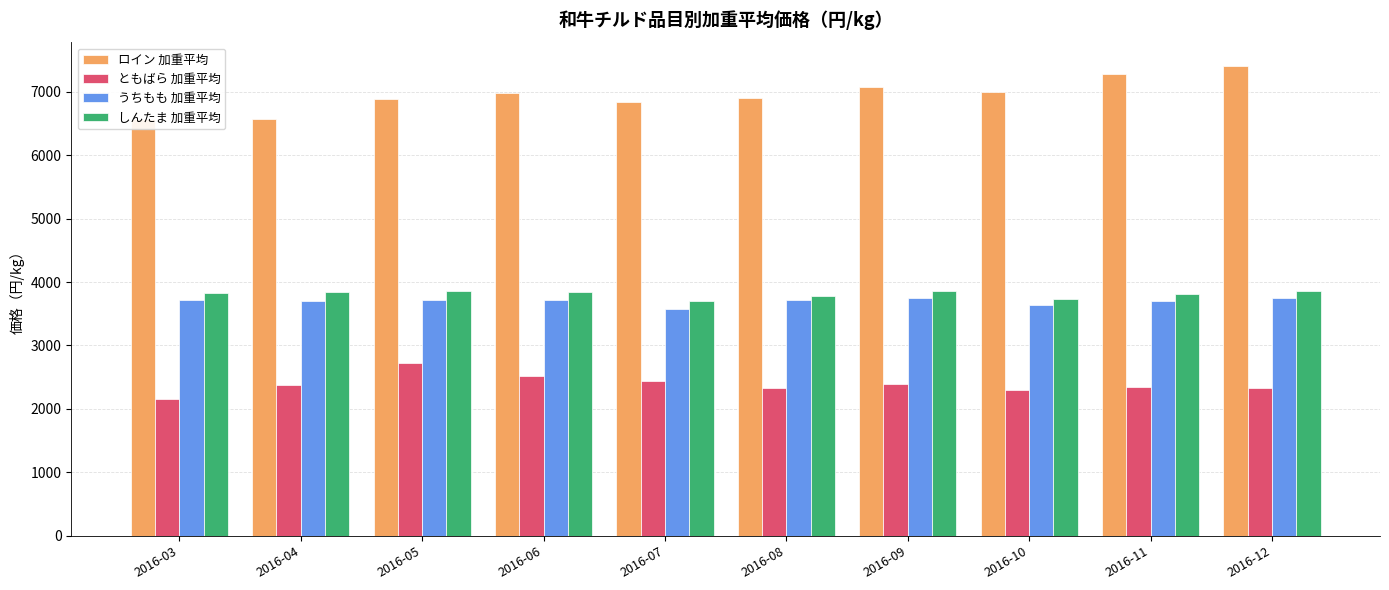

How many values in the うちもも 加重平均 series exceed 3713?

5